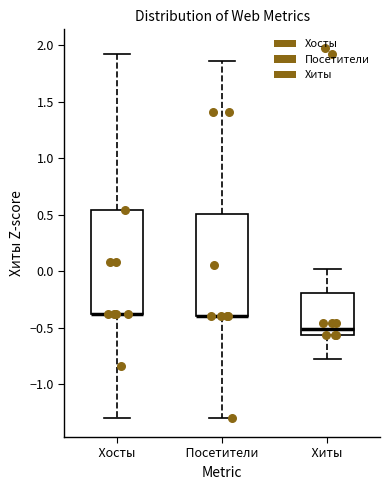

Reading left to right, transcribe this box plot: for each box, give where its median line is, the range the box spans, and where its two whiskers end, as read against the y-axis. The values are not printed on the chart, so give them approximately, as read against the axis.

Хосты: median -0.40 (drawn on the box's lower edge), box -0.40 to 0.55, whiskers -1.30 to 1.90
Посетители: median -0.40 (drawn on the box's lower edge), box -0.40 to 0.50, whiskers -1.30 to 1.85
Хиты: median -0.50, box -0.55 to -0.20, whiskers -0.80 to 0.00